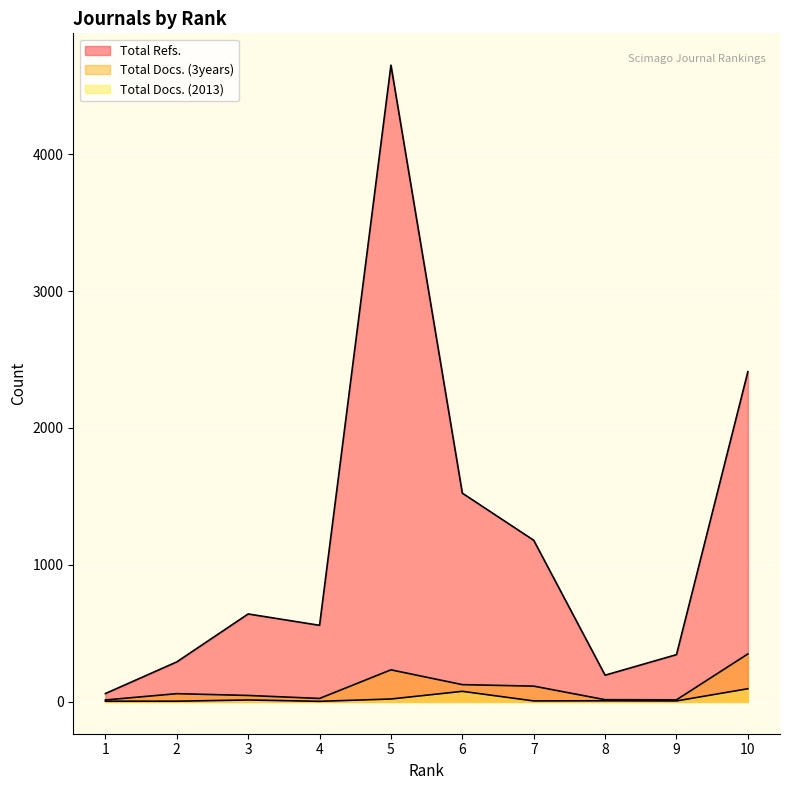

True or false: Total Docs. (3years) and Total Refs. intersect in this chart.

False